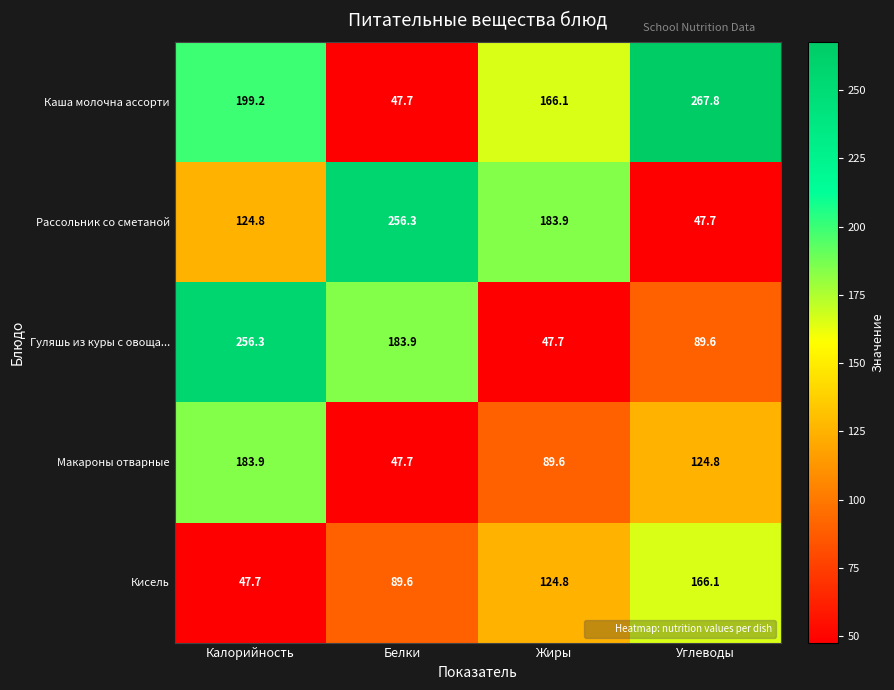

What is the sum of all Гуляшь из куры с овоща... values?

577.5